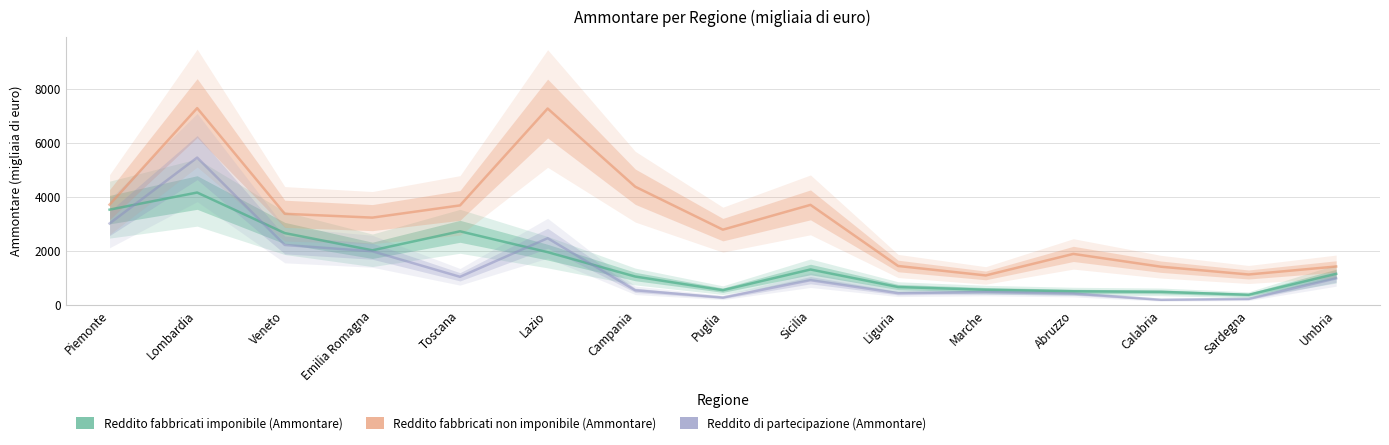

Where is Reddito di partecipazione (Ammontare) nearest to the value 2809?

Piemonte